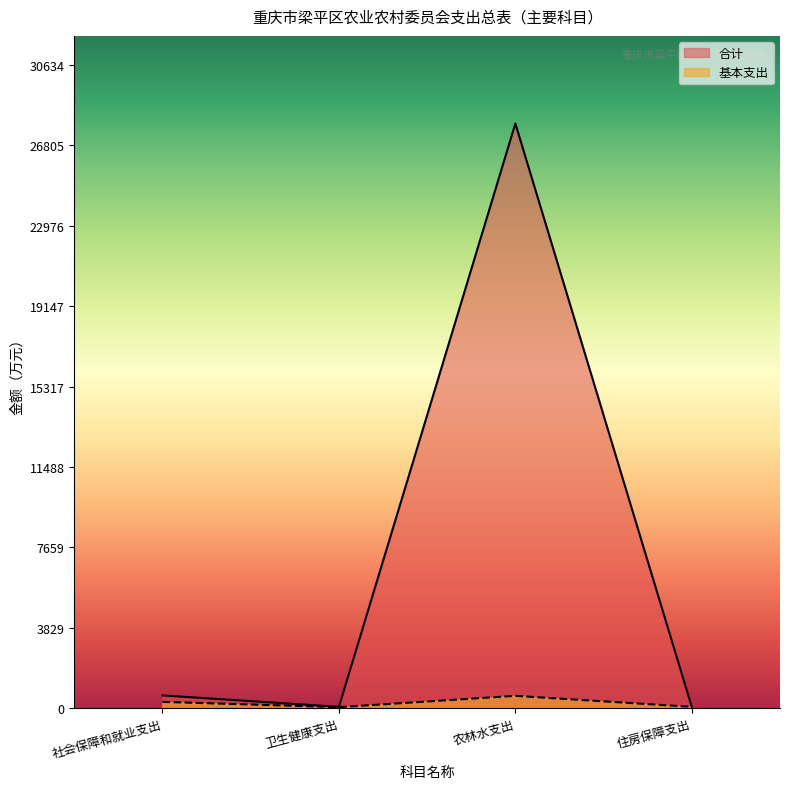

Reading left to right, list all the values displayed in this chart.

合计: 社会保障和就业支出=601.9	卫生健康支出=56.2	农林水支出=27849.5	住房保障支出=56.3
基本支出: 社会保障和就业支出=294.4	卫生健康支出=42.2	农林水支出=581.7	住房保障支出=56.3